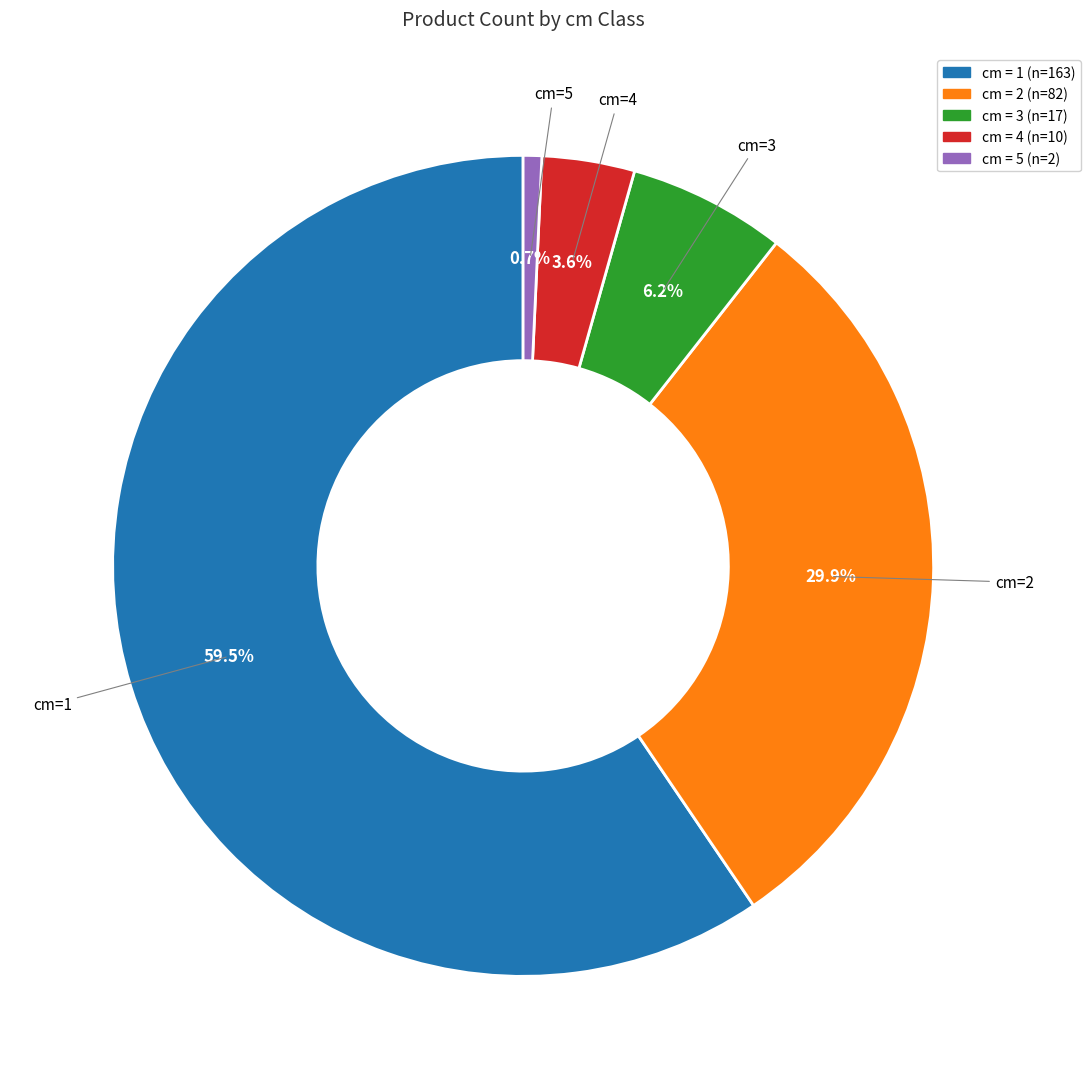

Is there a majority slice in this chart?

Yes